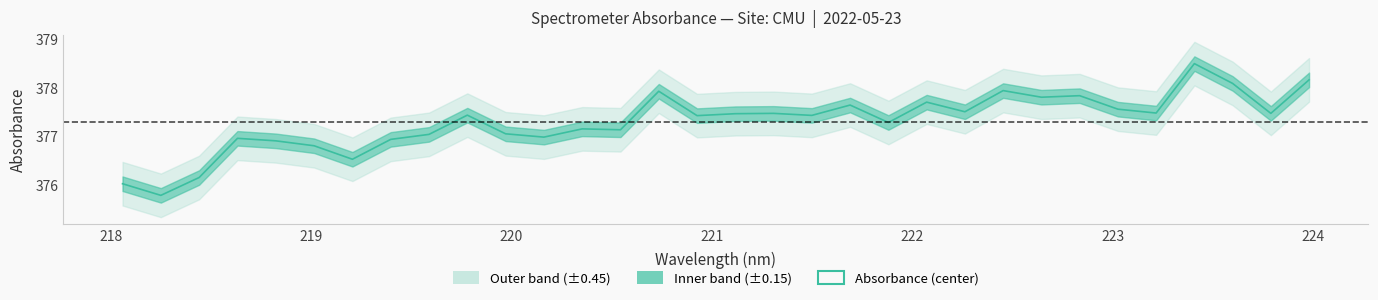

How many data points does each series have?

32